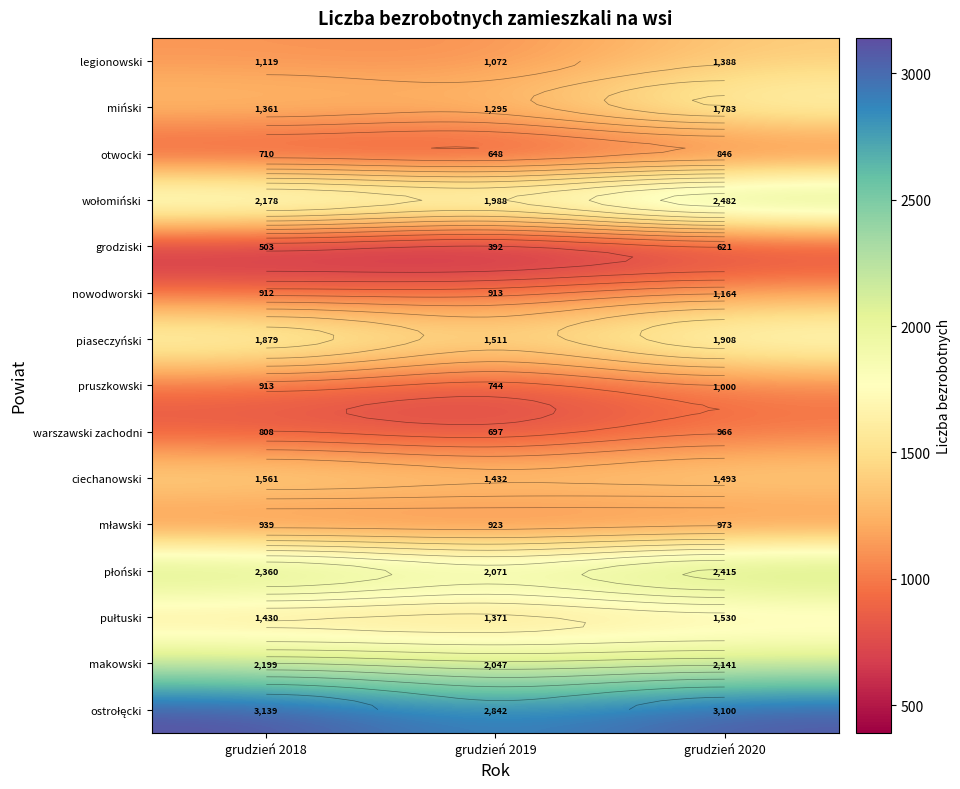

At which category does the chart reach its minimum across all series?

grudzień 2019